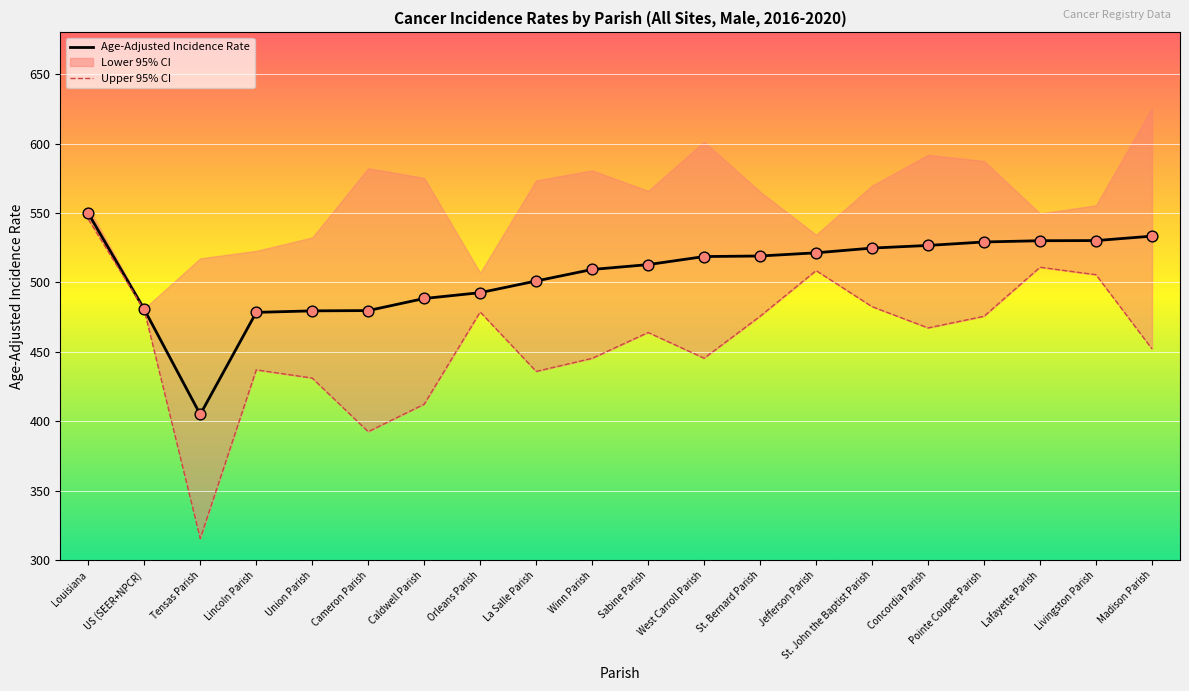

Which series has the widest spread of Y values?

Upper 95% CI